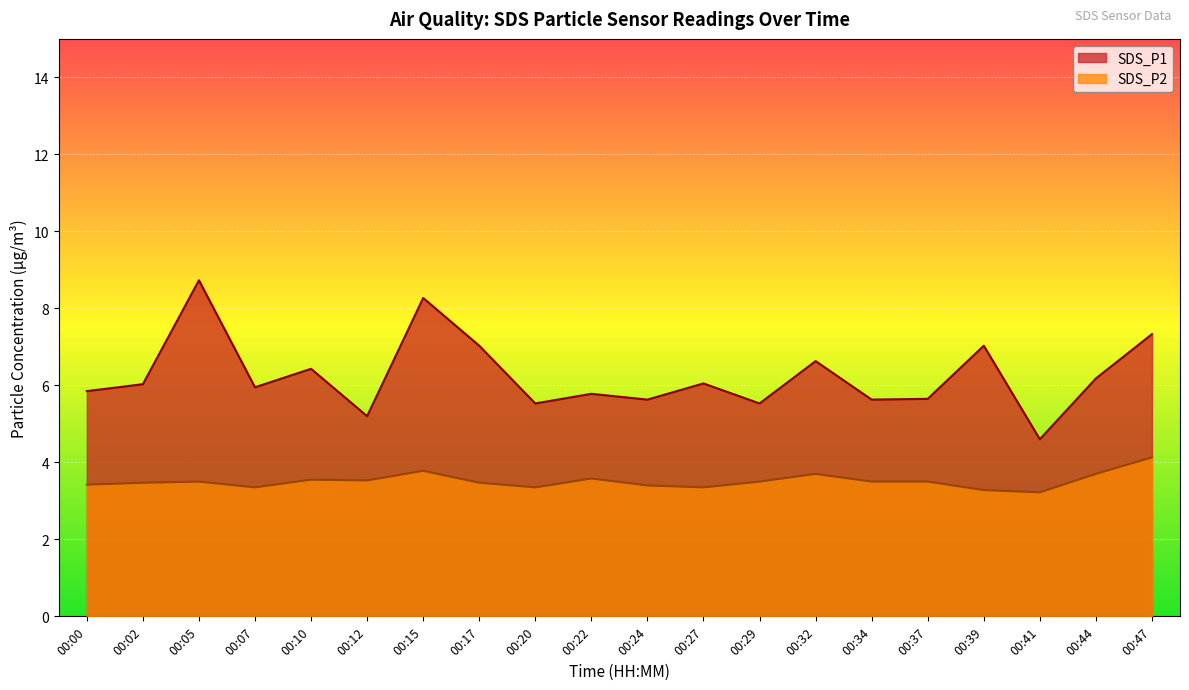

What is the sum of the SDS_P2 values at 02:00 and 07:00?

7.0